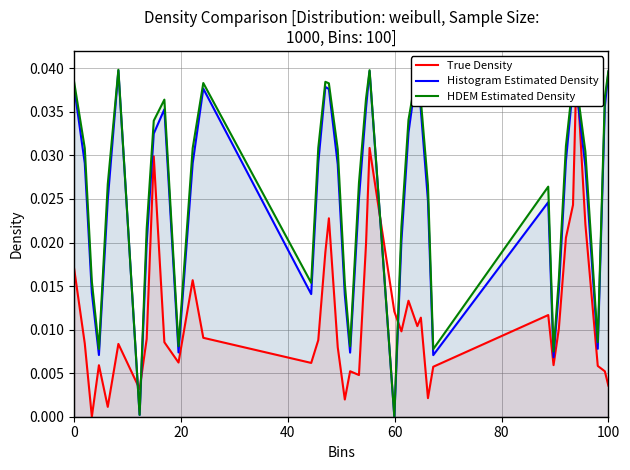

In HDEM Estimated Density, how many points are higher than both neighbors (excluding endpoints)?

8